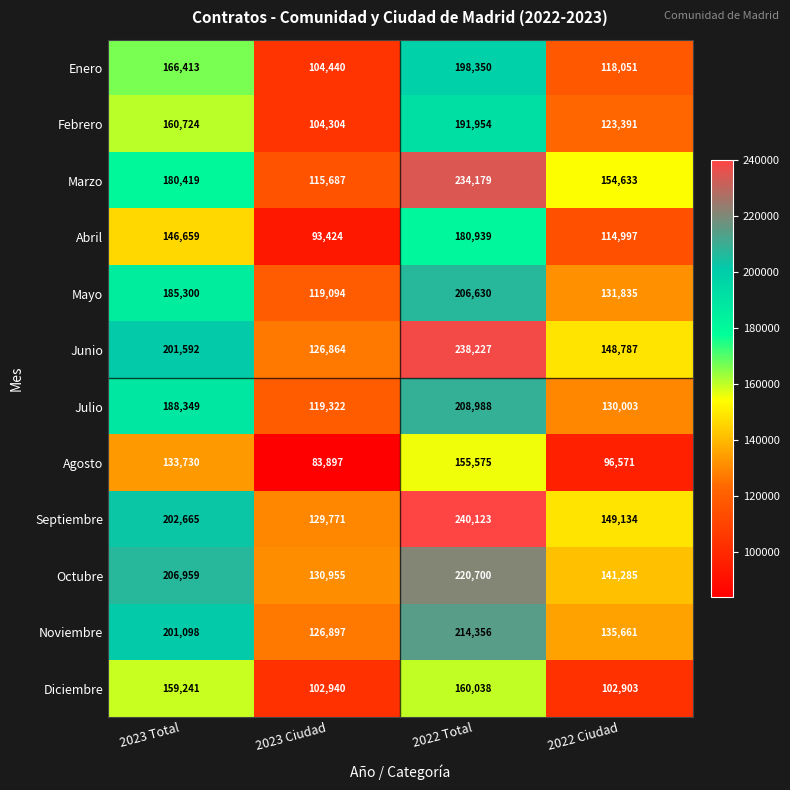

Which series changed the most between 2022 Total and 2022 Ciudad?

Septiembre